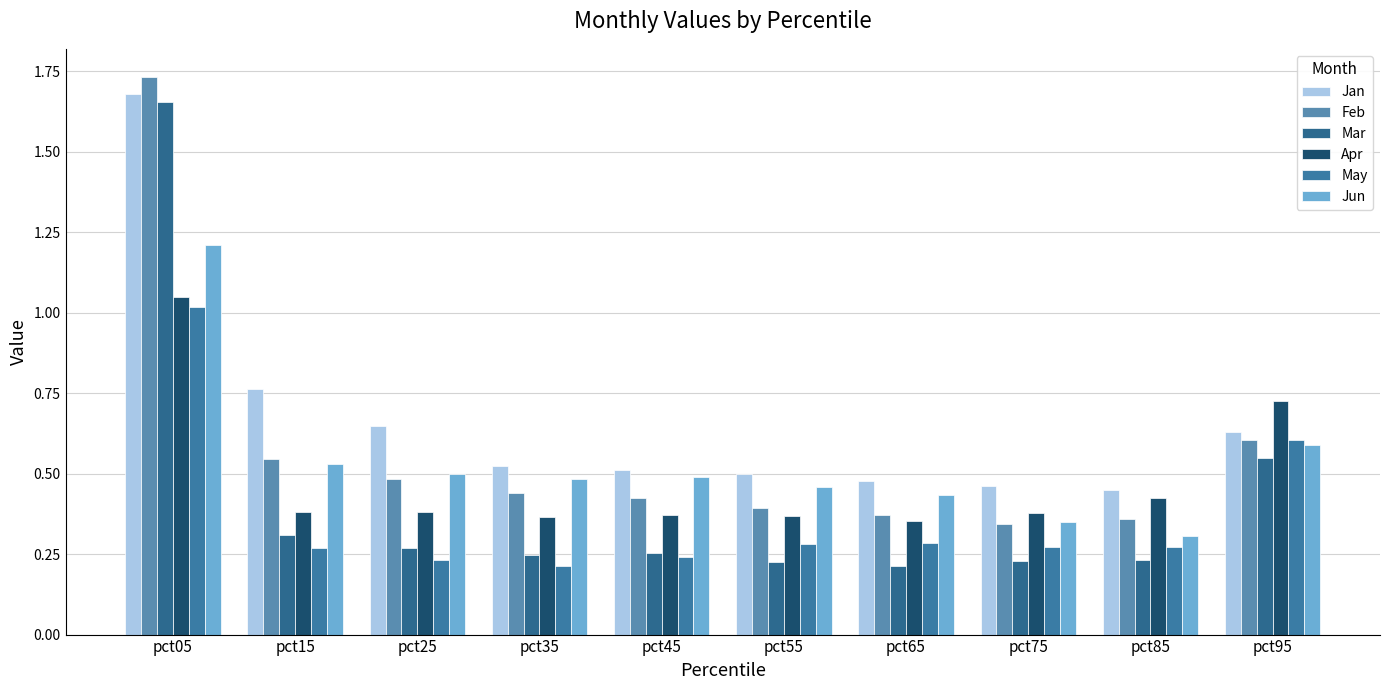

At which category is the sum across all series the highest?

pct05